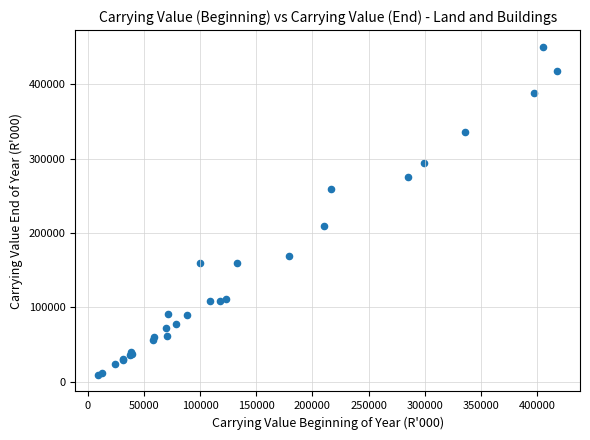

What Y value in the scatter plot is closest to 229890?

209578